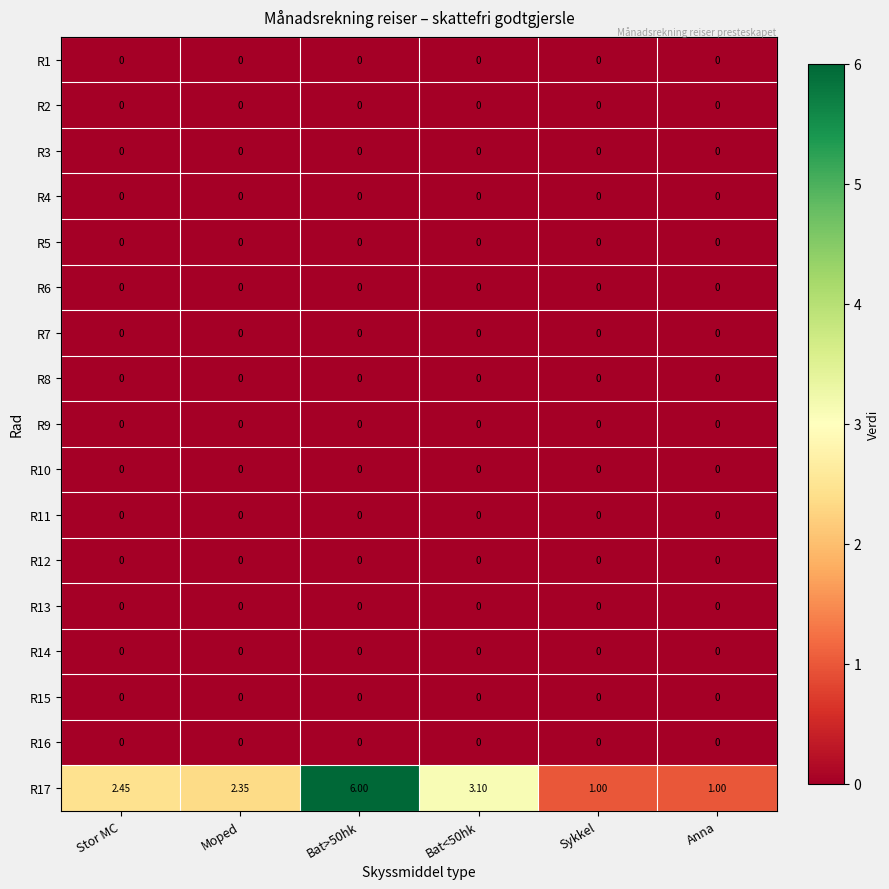

Is the value of R1 at Stor MC greater than the value of R17 at Sykkel?

No